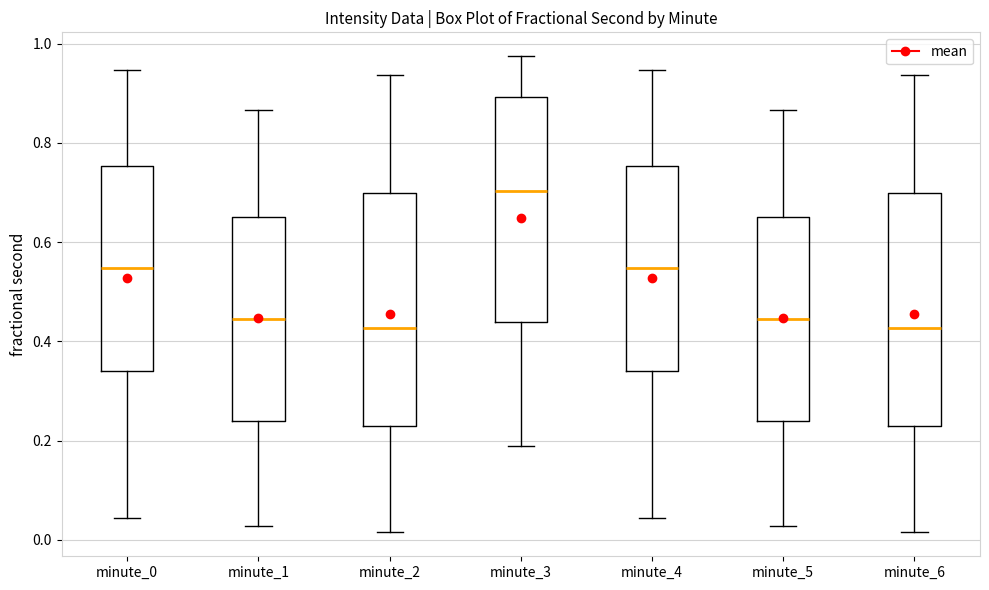

Which box has the highest median line?

minute_3